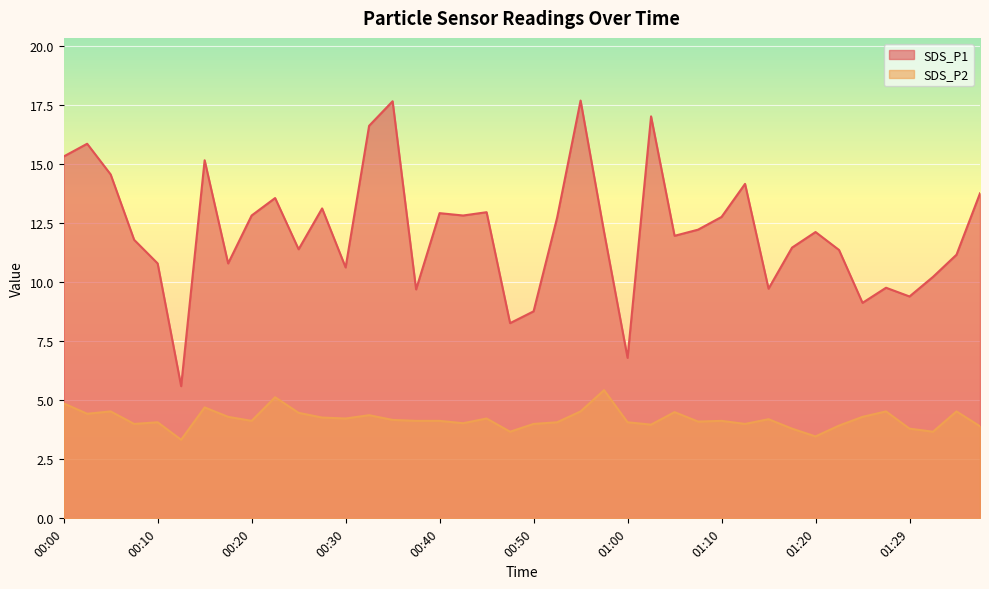

What is the value of the SDS_P1 point at the 28th from the left?

12.2